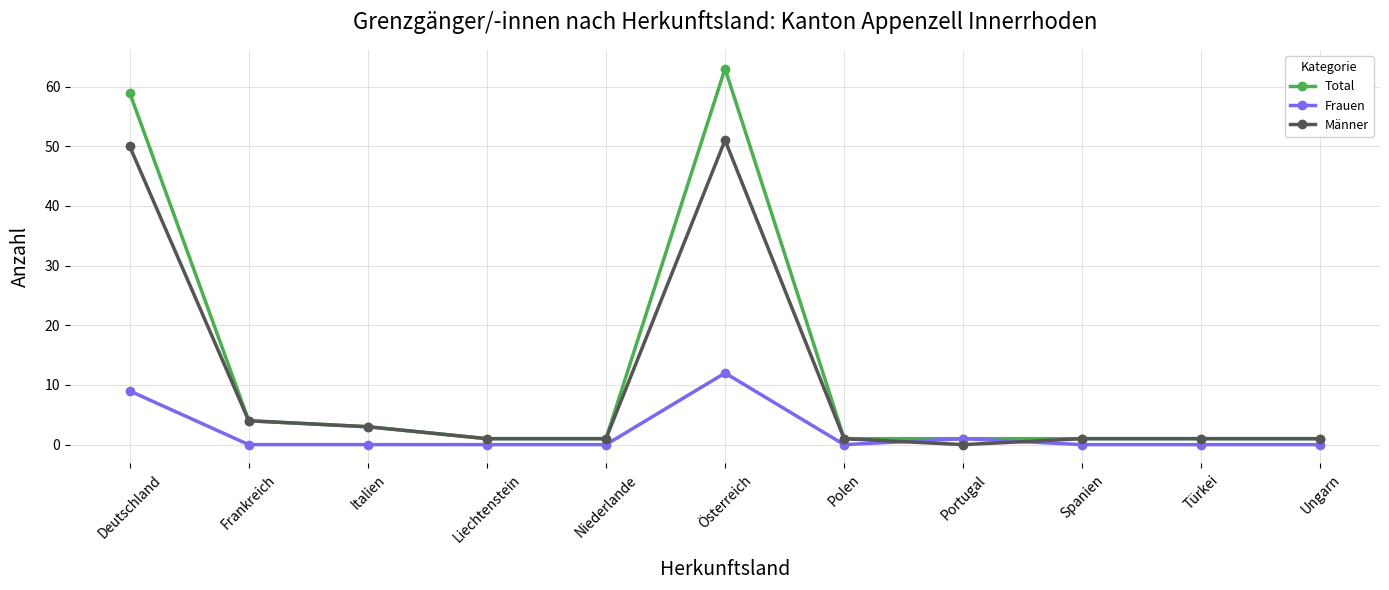

What is the label of the 11th point from the left?

Ungarn